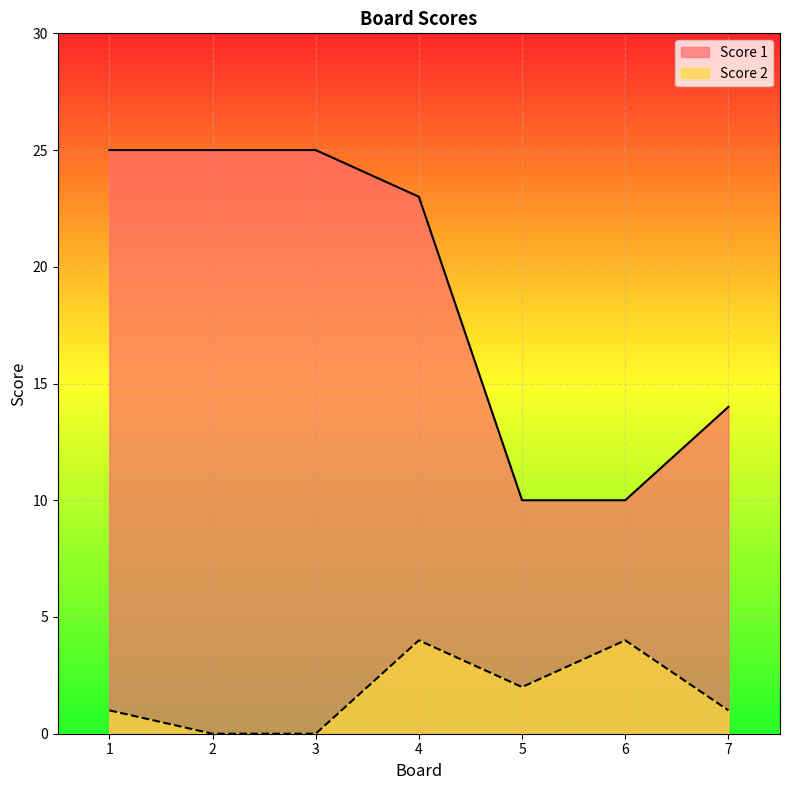

What is the value of the Score 1 point at the 5th from the left?

10